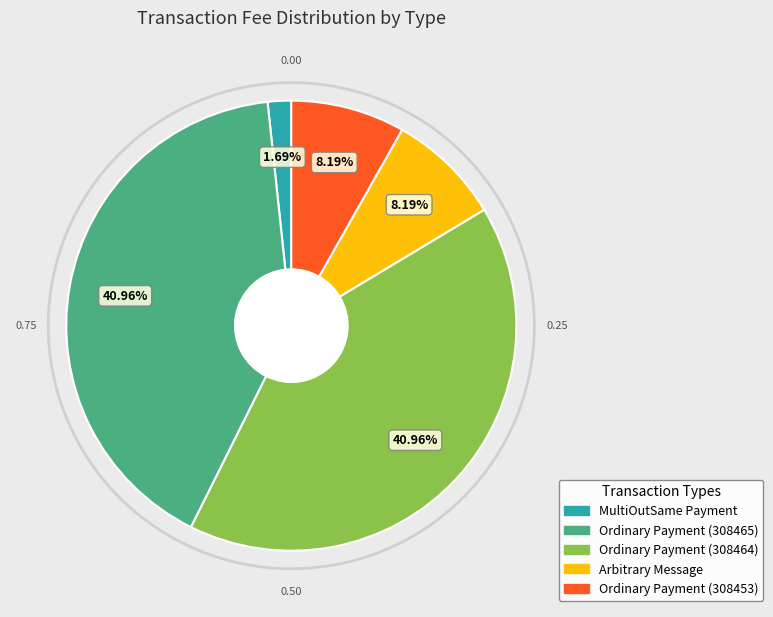

What portion of the pie excludes Arbitrary Message?

91.8%